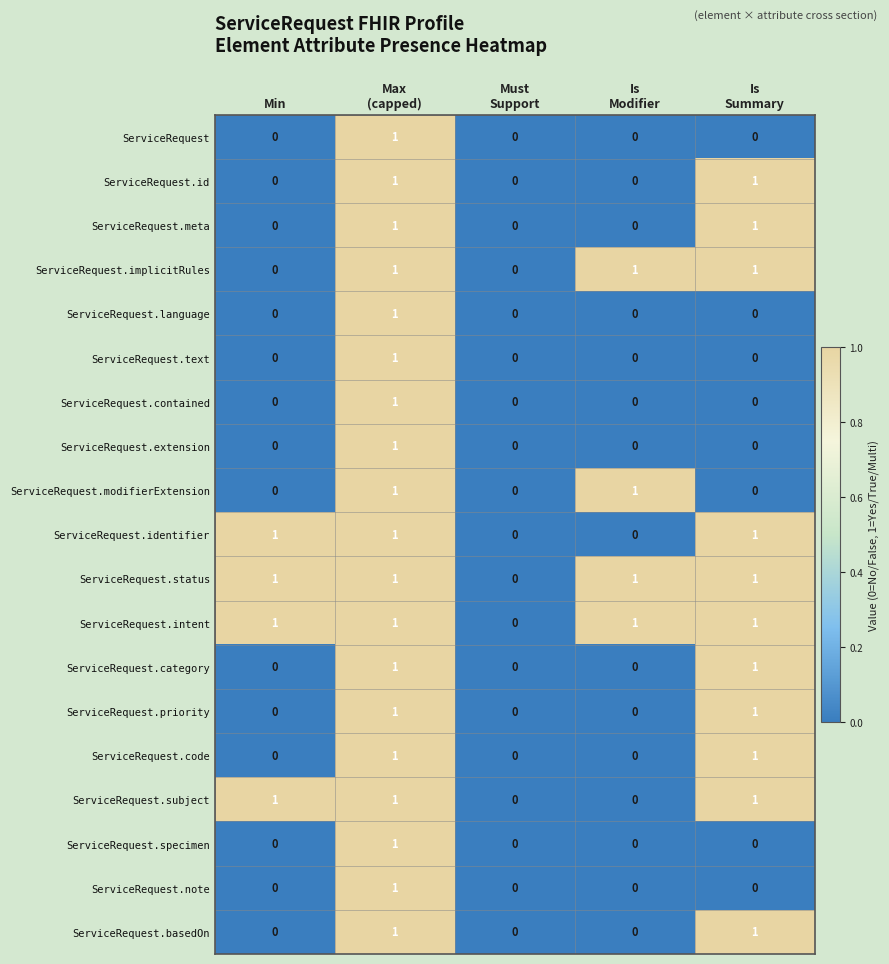

True or false: ServiceRequest.intent has a value of 1 at Min.

True